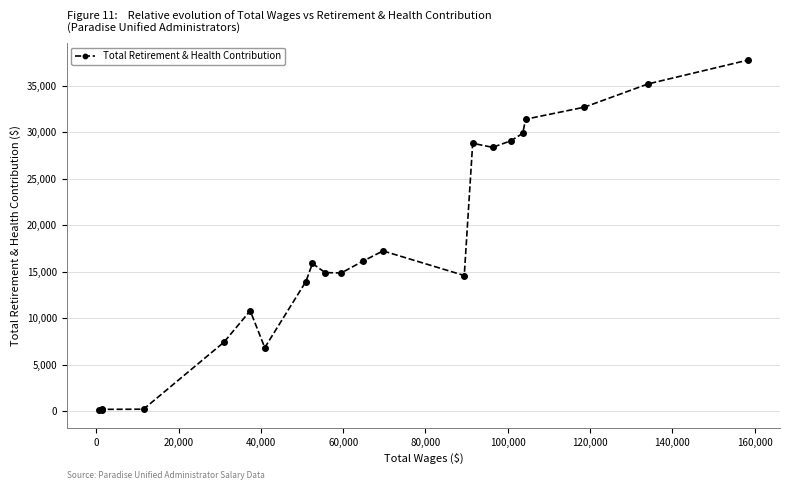

How many lines are shown in the chart?

1